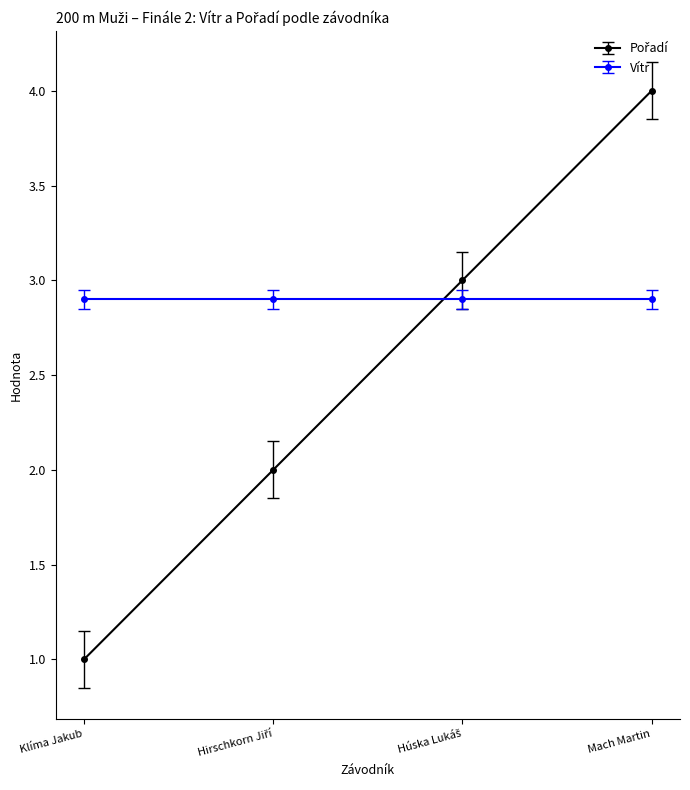

Is it true that Vítr equals 2.0 at Klíma Jakub?

False